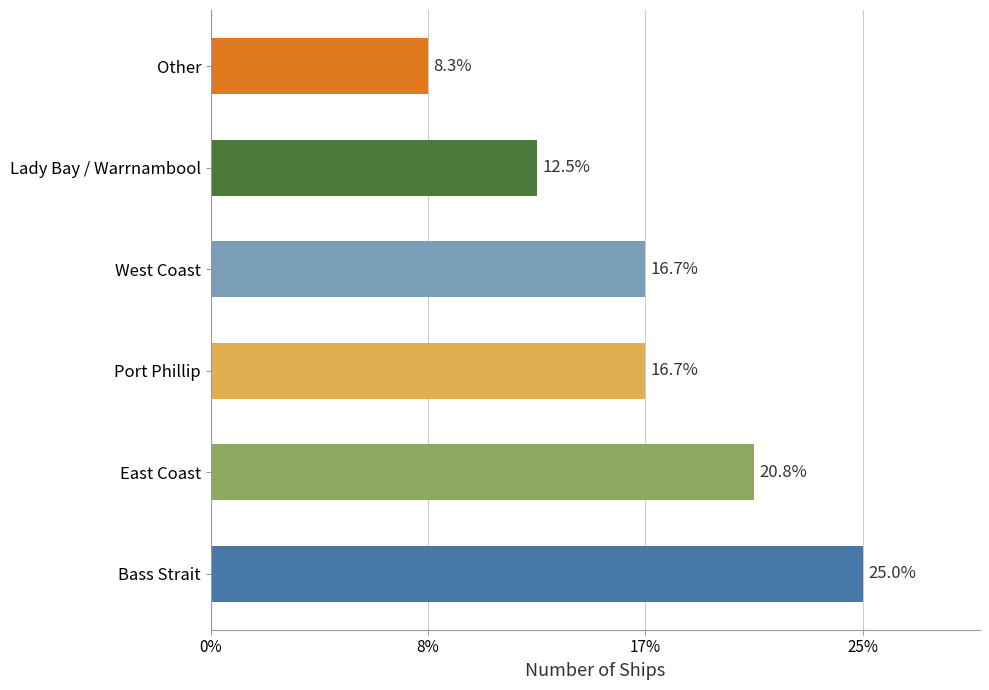

Does the chart contain any negative values?

No